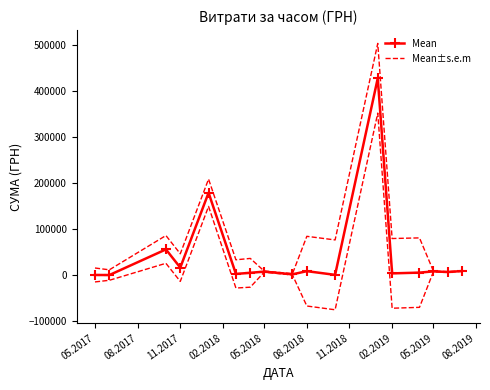

How many lines are shown in the chart?

2